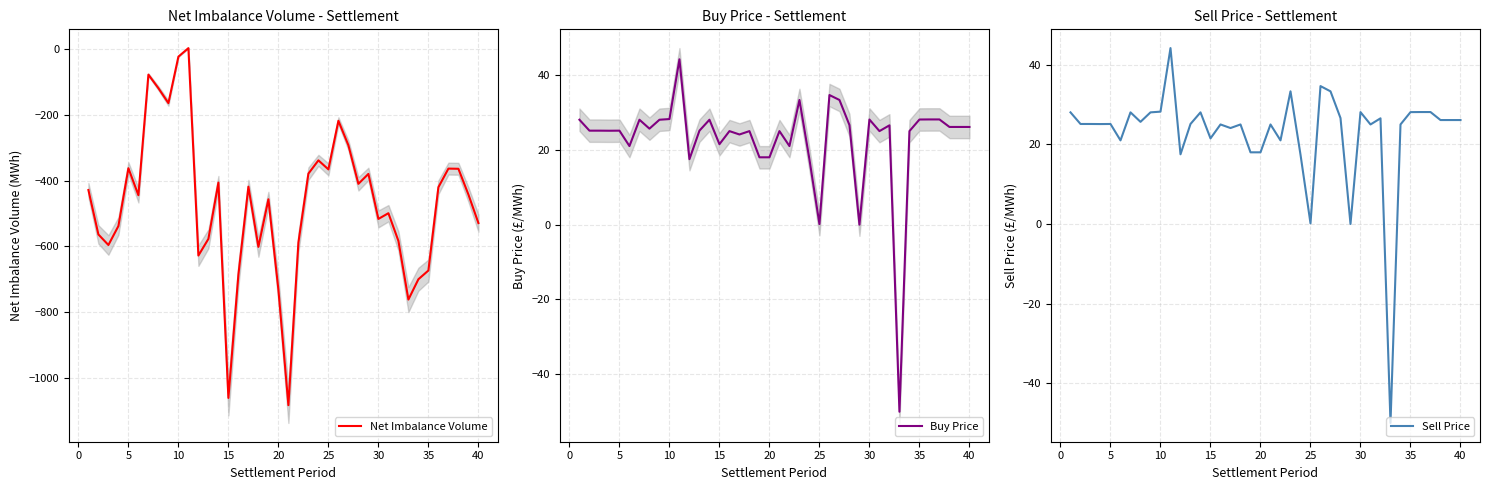

True or false: Net Imbalance Volume has more than 2 points higher than both neighbors.

True